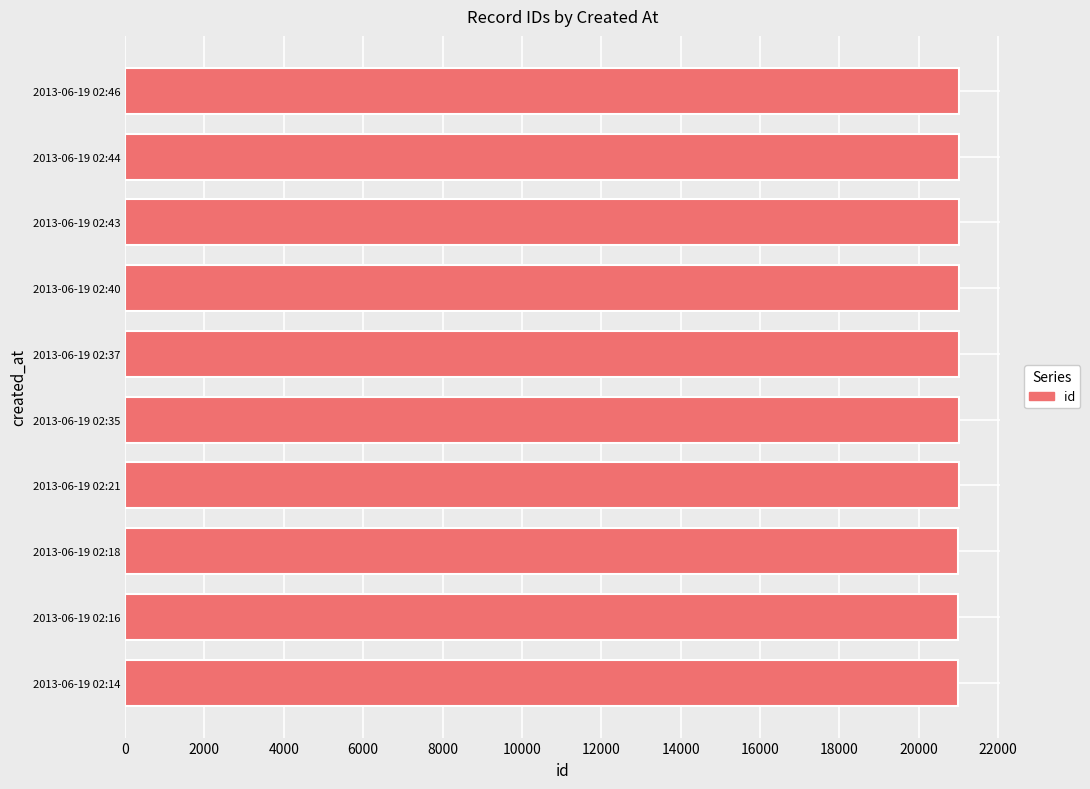

Count the number of data series in this chart.

1